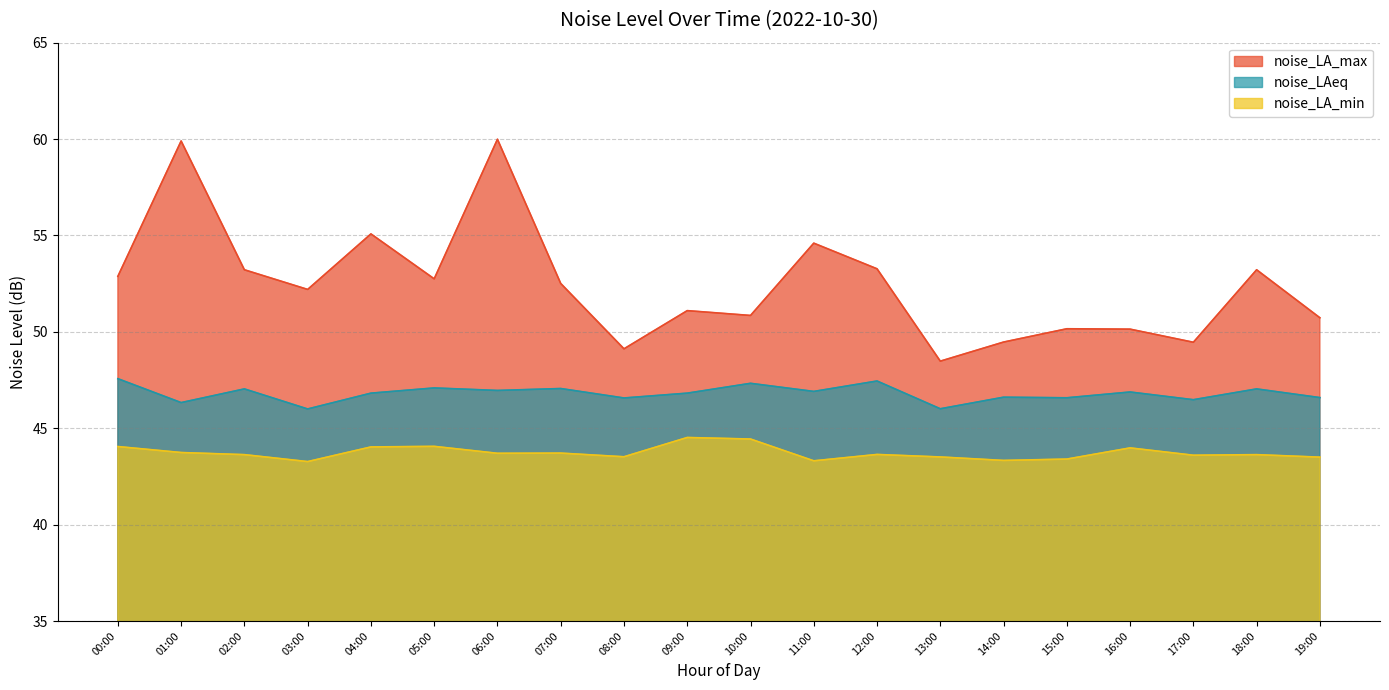

How many data points does each series have?

20